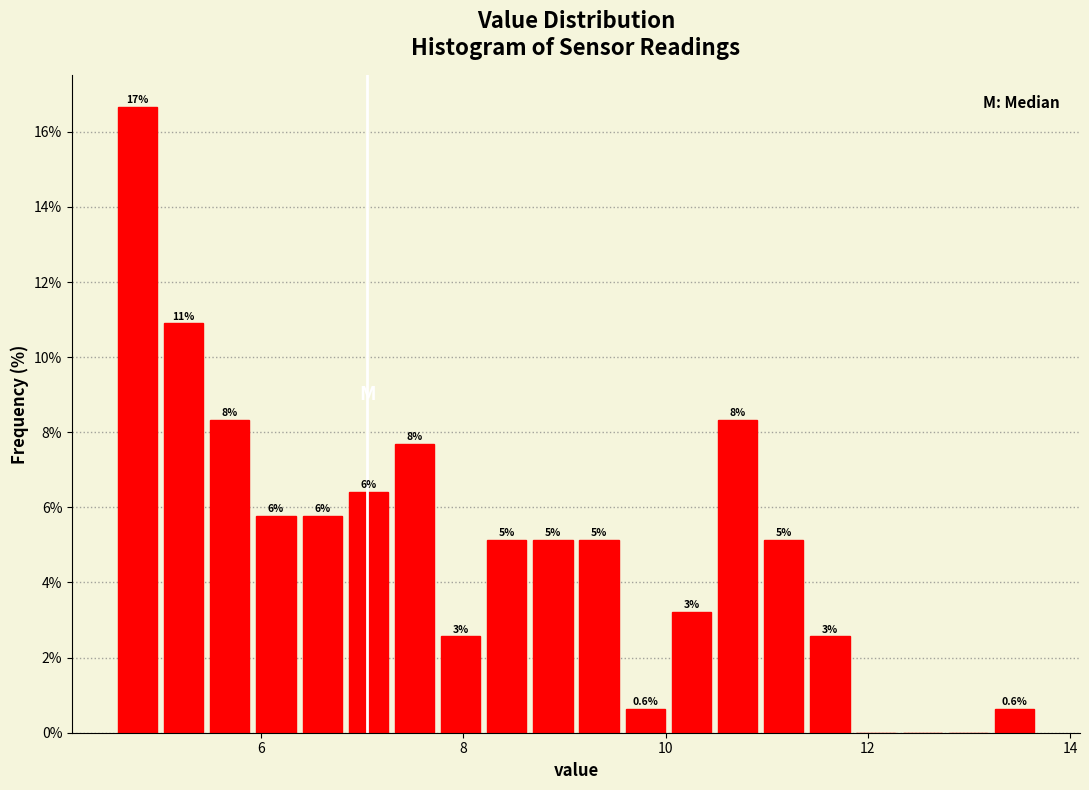

Read against the x-axis, roughly where is the centre of the tallest bar?

4.8